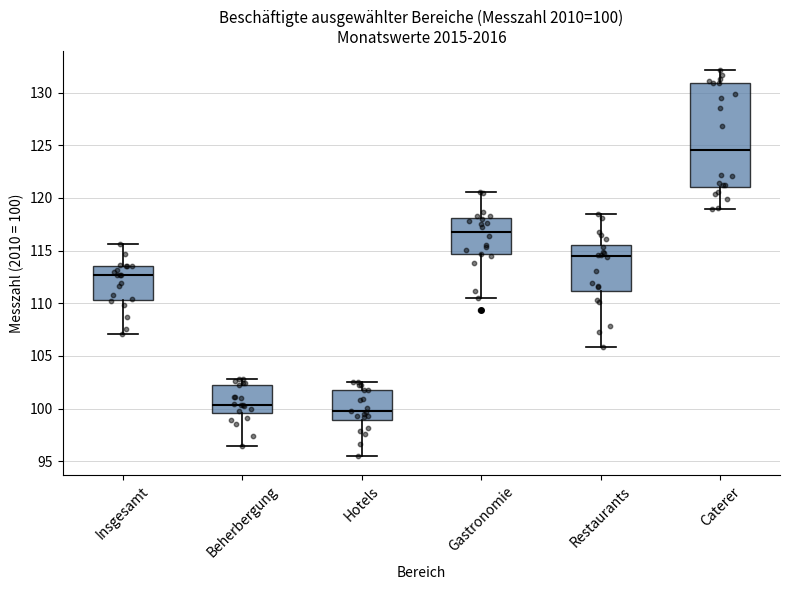

Which box is the tallest, from its lower edge to its upper edge?

Caterer